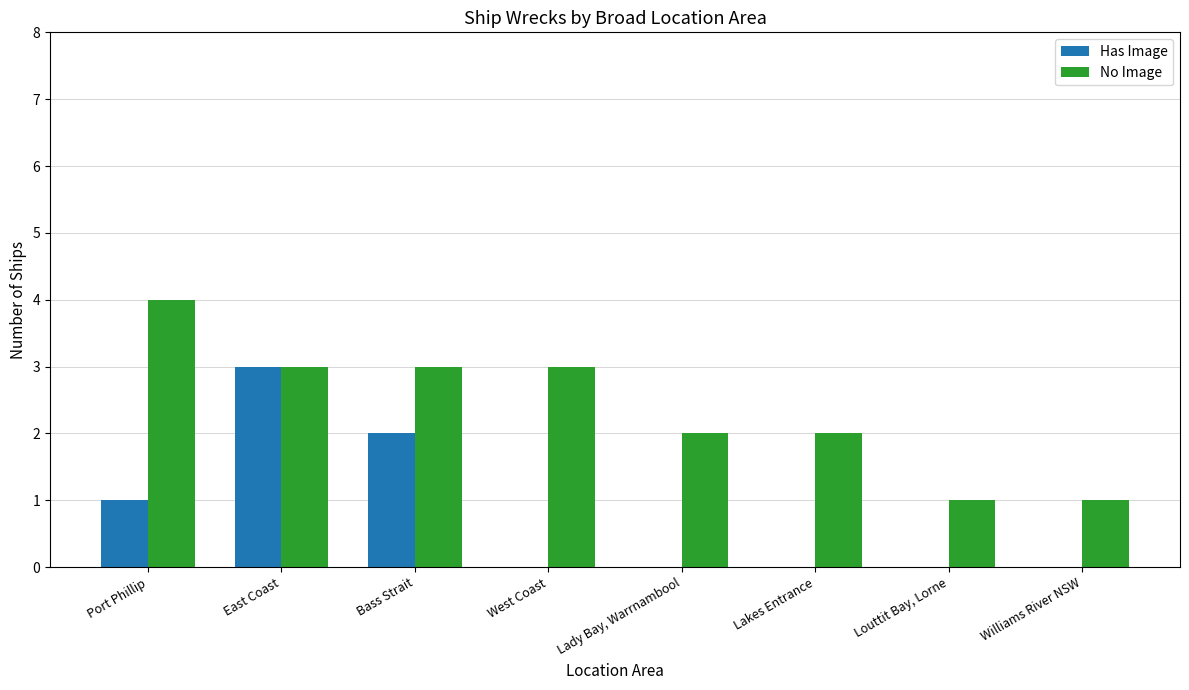

Are the bars grouped side by side (vs. stacked)?

Yes